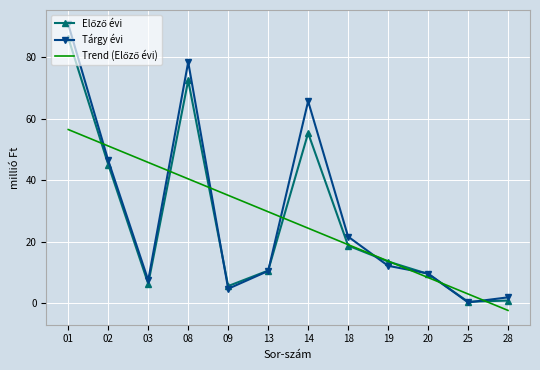

Which series has the largest range (max minus min)?

Tárgy évi